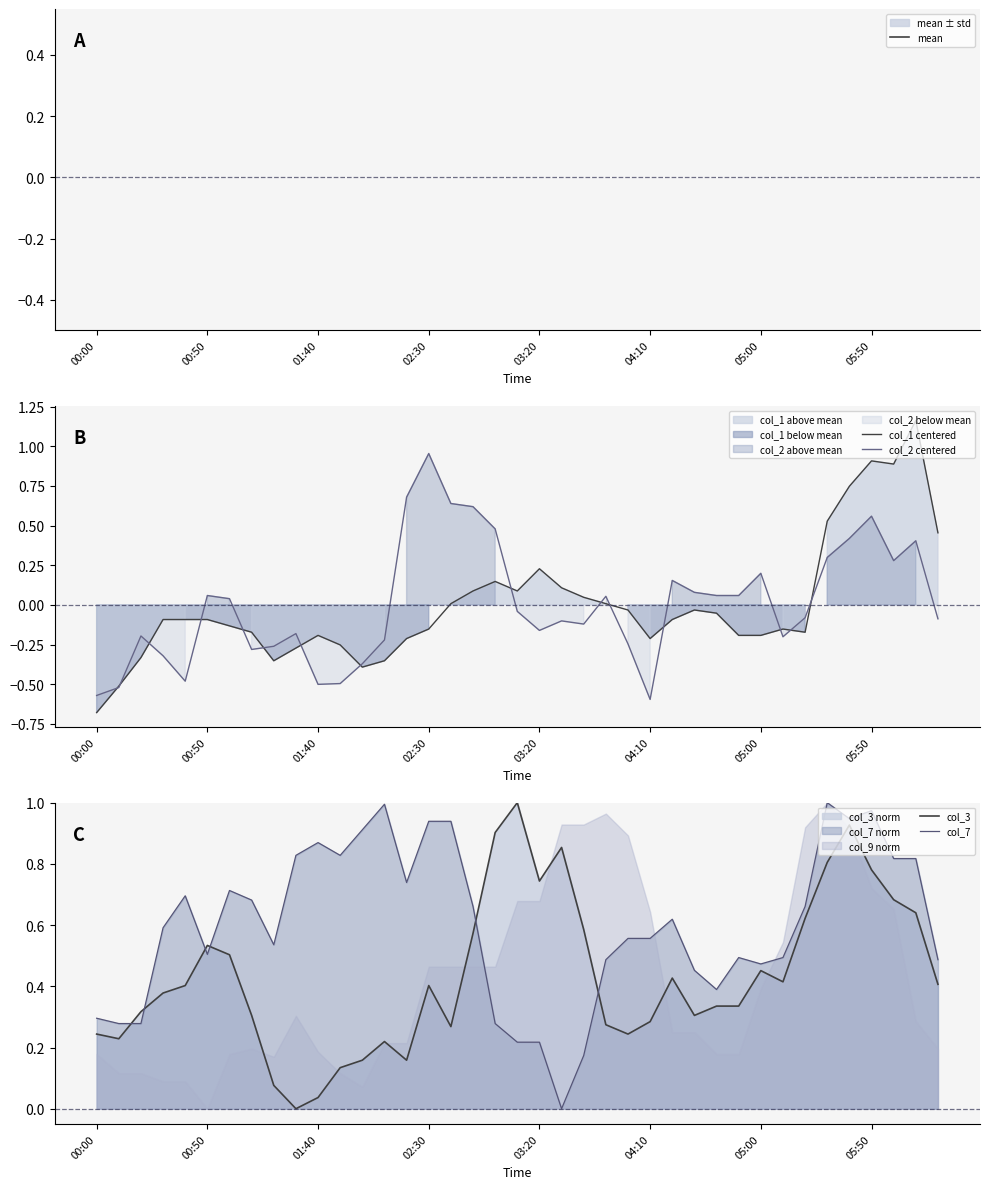

How many values in the col_2 centered series are below 0?

21